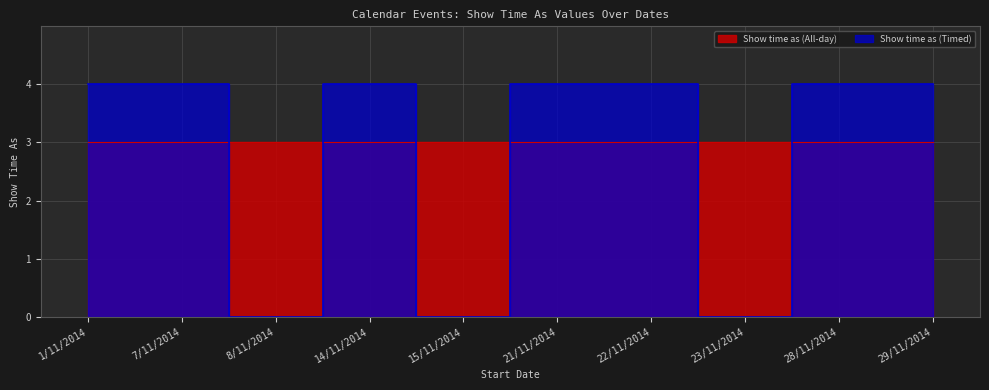

Is it true that the value at 15/11/2014 is 0?

True